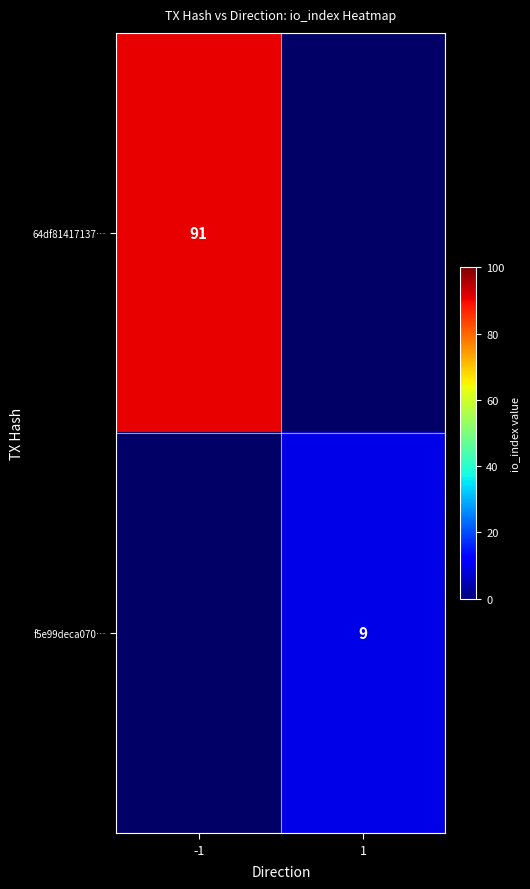

Is it true that f5e99deca070… equals 5 at 1?

False